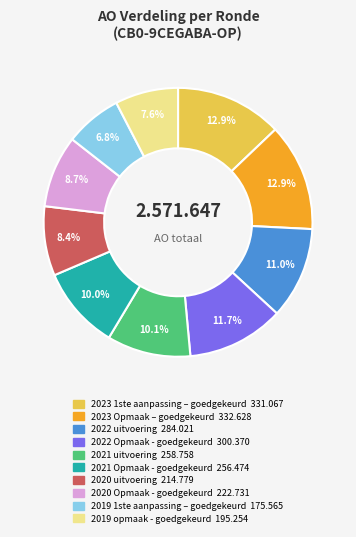

Do 2023 Opmaak – goedgekeurd and 2019 opmaak - goedgekeurd together represent more than half of the pie?

No